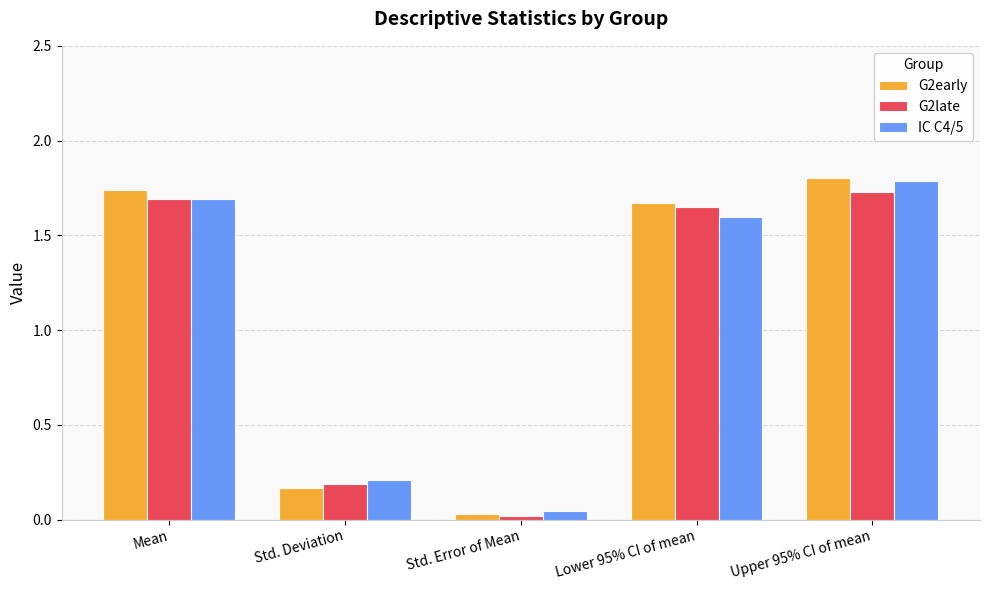

What position from the left is Std. Error of Mean?

3